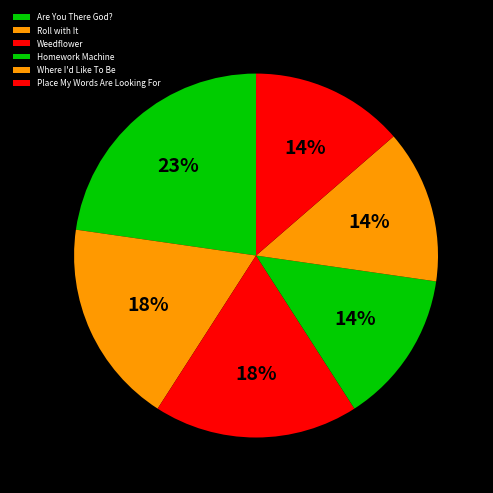

What percentage is NOT represented by Where I'd Like To Be?

86.4%